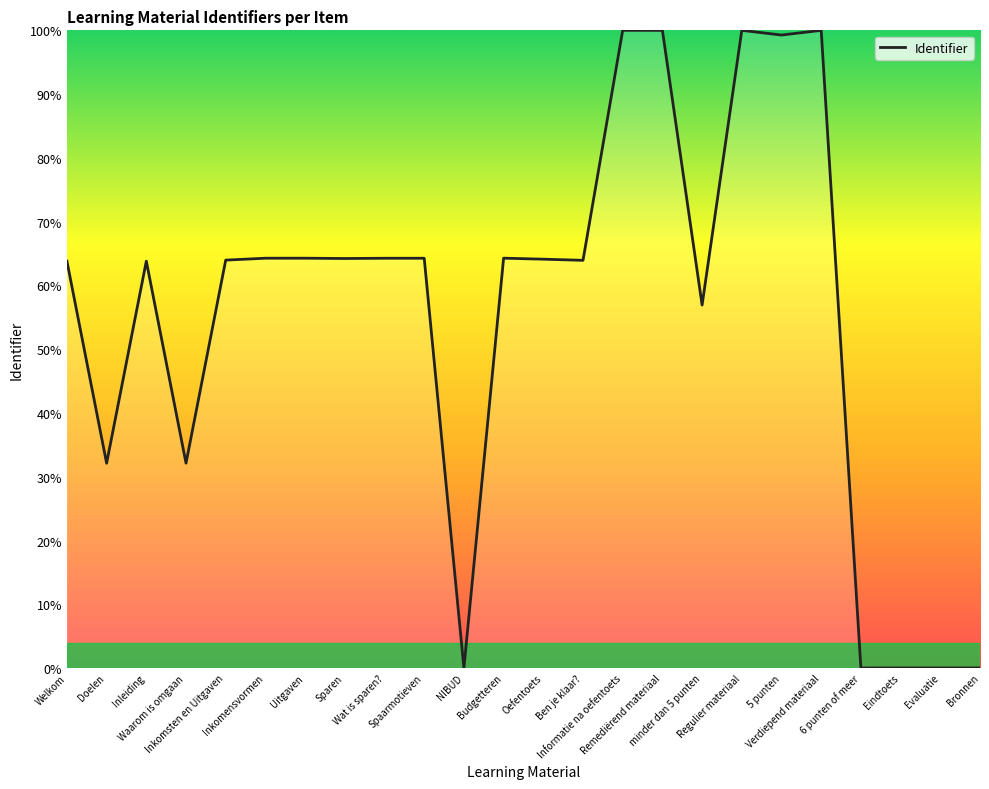

What is the difference between the maximum and minimum values?

100.0